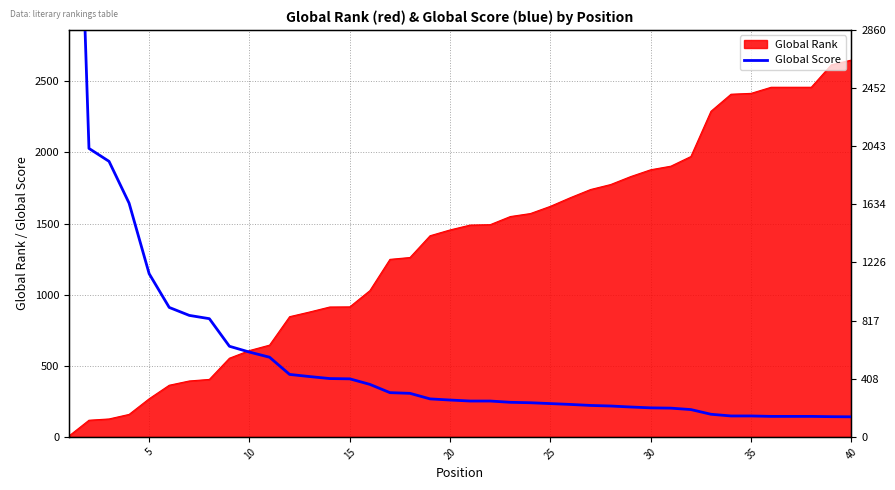

What is the difference between the maximum and minimum values?

6154